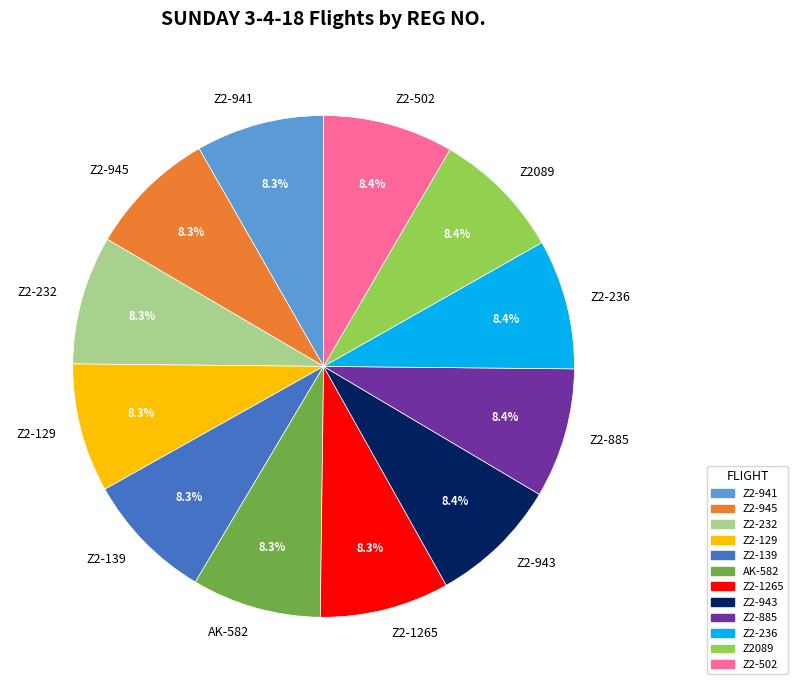

The Z2-502 slice represents 17% of the pie. True or false?

False